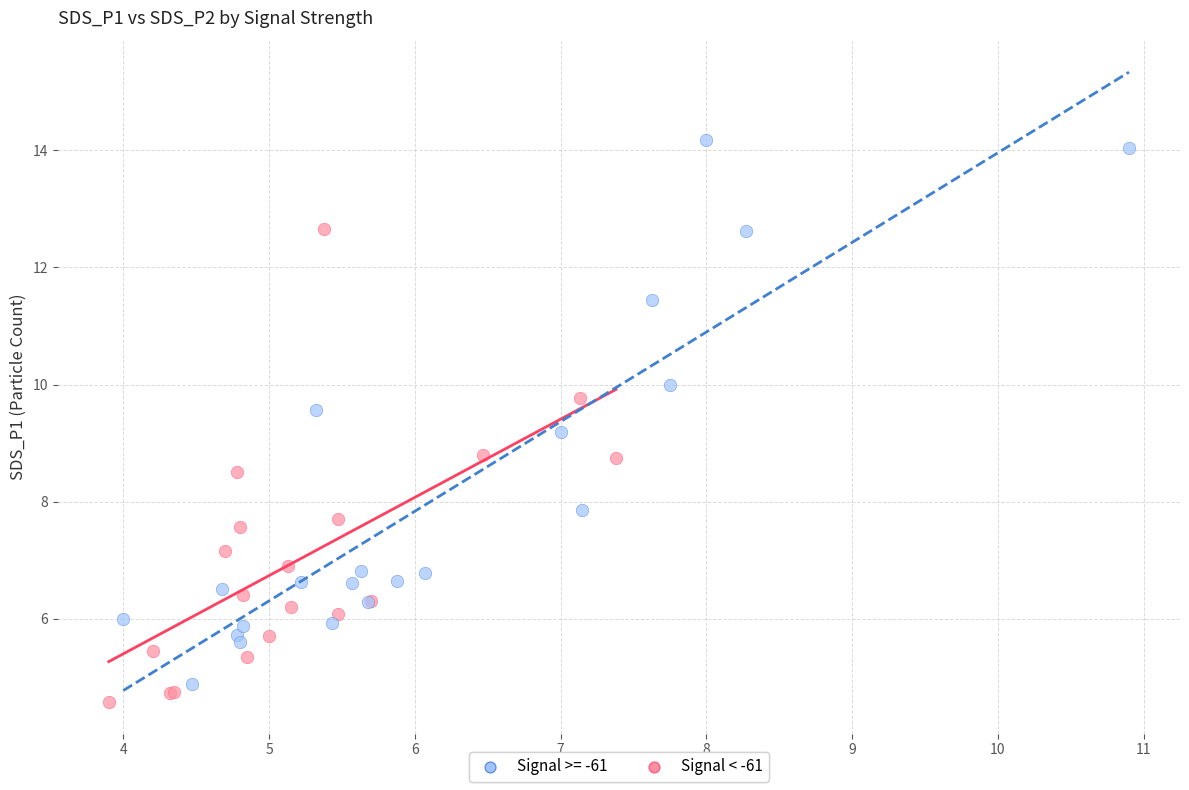

Which series has the largest Y range (max minus min)?

Signal < -61